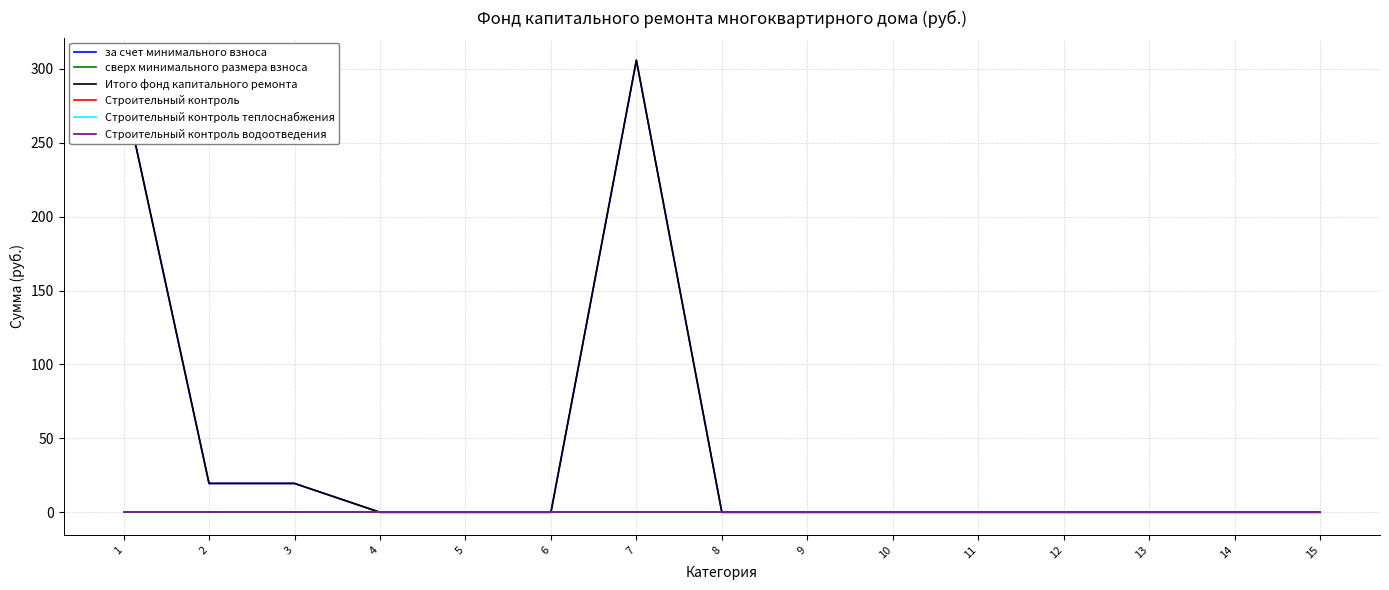

List the series in order of their peak value, highest first.

за счет минимального взноса, Итого фонд капитального ремонта, сверх минимального размера взноса, Строительный контроль, Строительный контроль теплоснабжения, Строительный контроль водоотведения